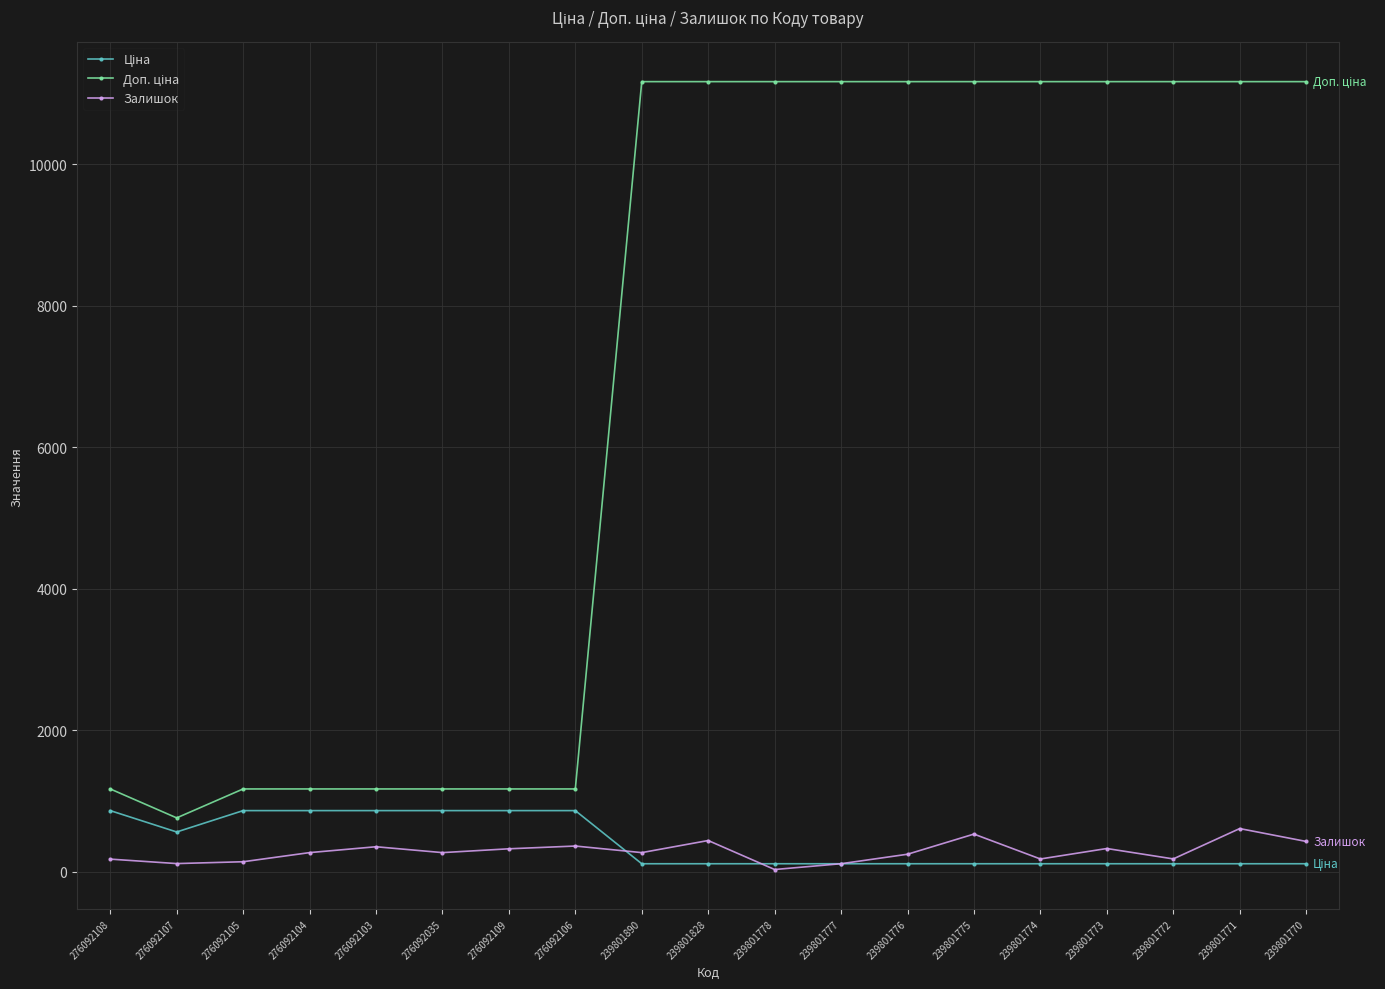

What is the value of the Залишок point at the 6th from the left?

269.0